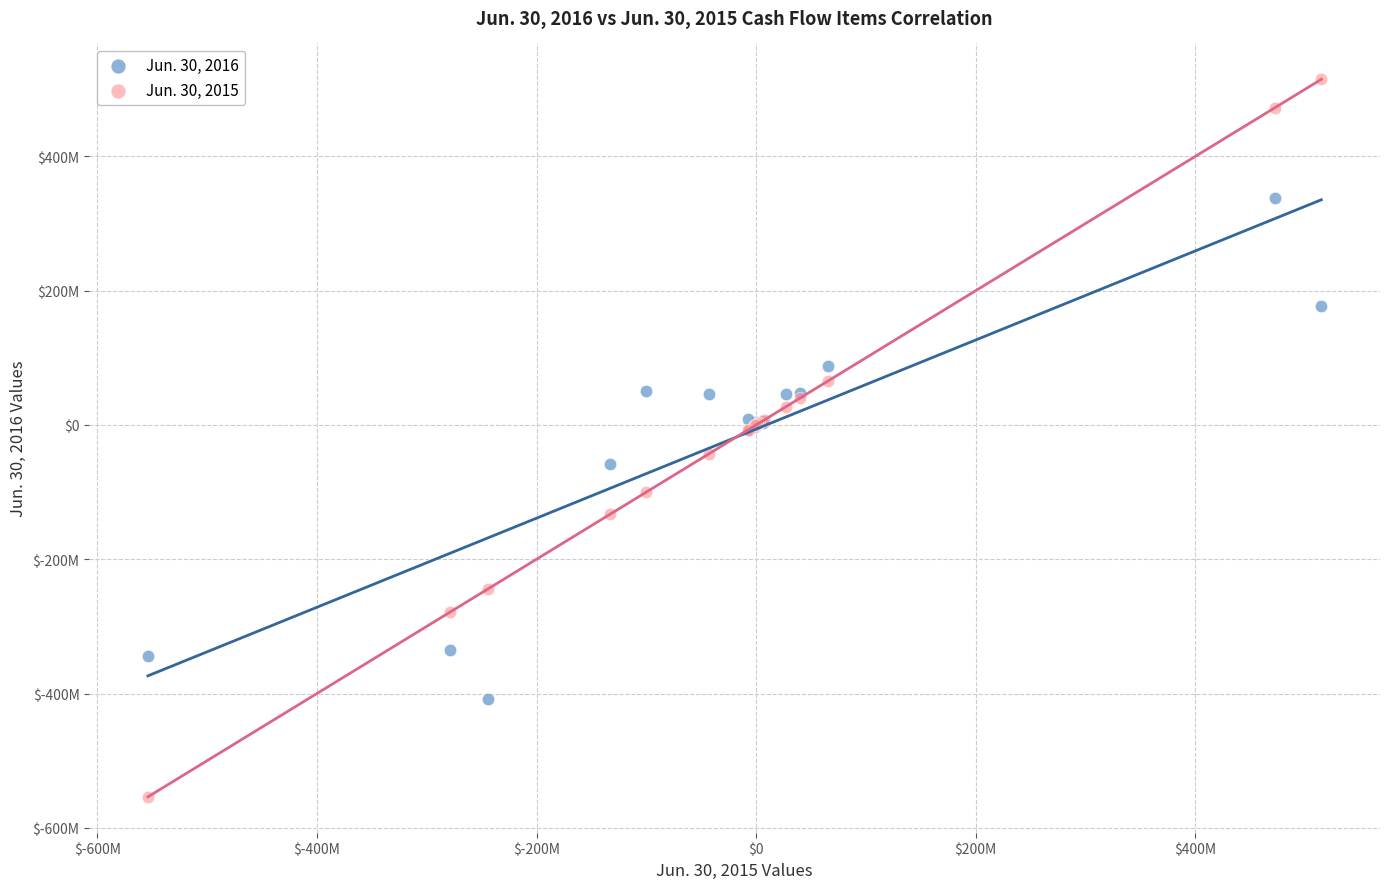

Which series contains the lowest Y value?

Jun. 30, 2015